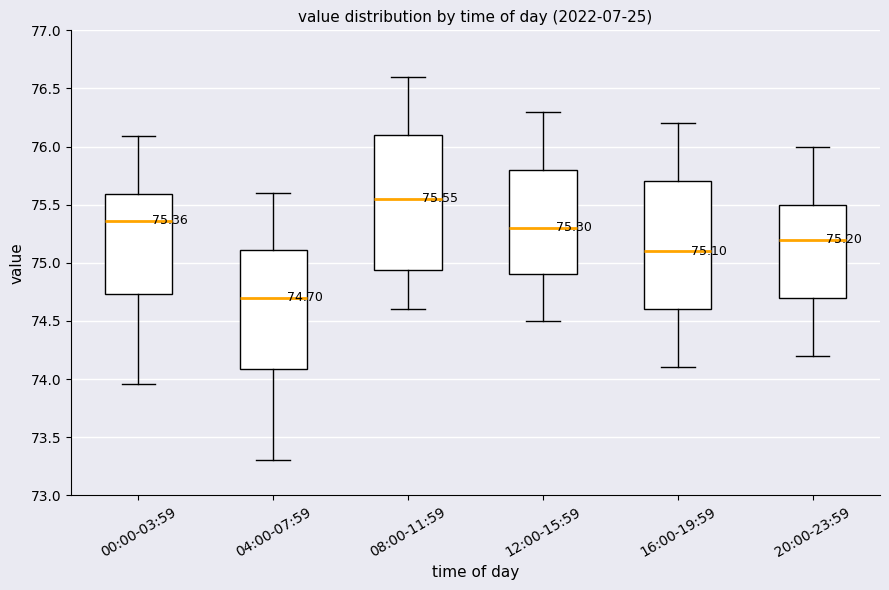

Which box has the highest median line?

08:00-11:59